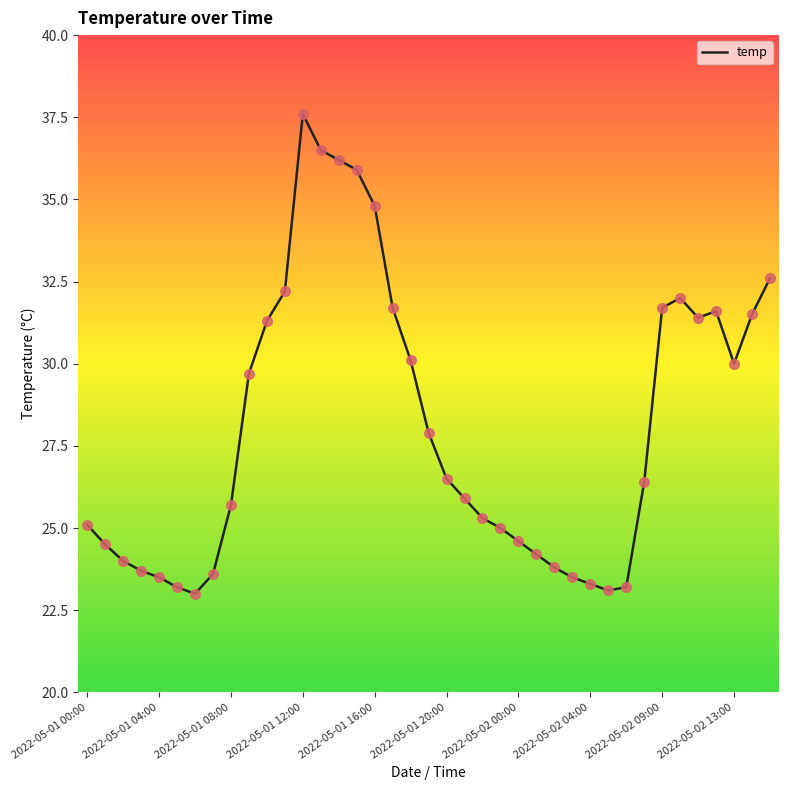

What is the difference between the maximum and minimum values?

14.6